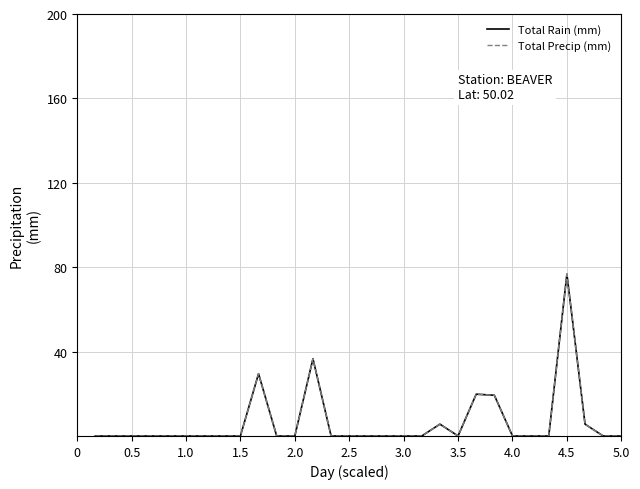

Does the chart have visible grid lines?

Yes